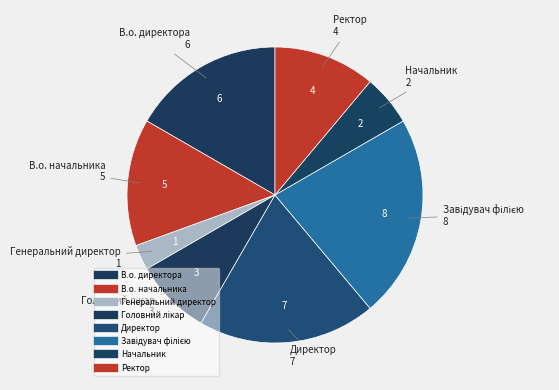

To the nearest percent, what portion does Генеральний директор represent?

3%